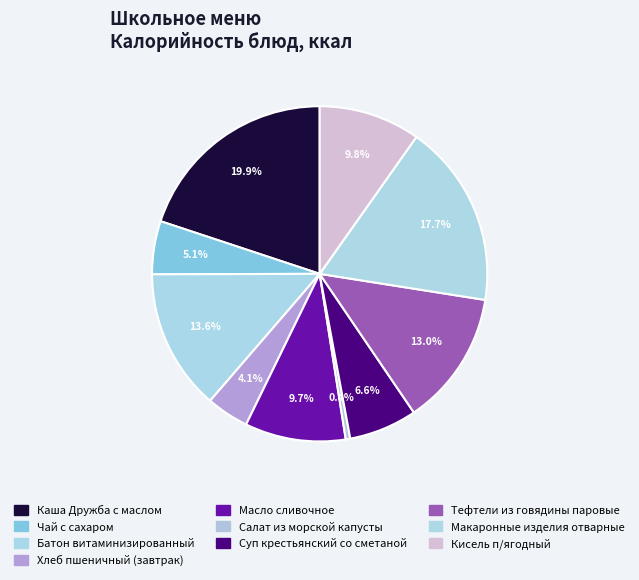

Rank the categories by value from lowest to highest.

Салат из морской капусты, Хлеб пшеничный (завтрак), Чай с сахаром, Суп крестьянский со сметаной, Масло сливочное, Кисель п/ягодный, Тефтели из говядины паровые, Батон витаминизированный, Макаронные изделия отварные, Каша Дружба с маслом